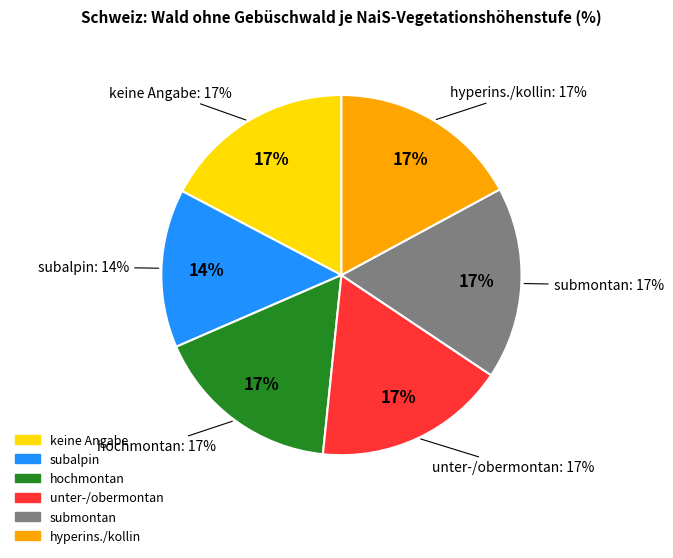

To the nearest percent, what percentage of the pie is unter- und obermontan?

17%